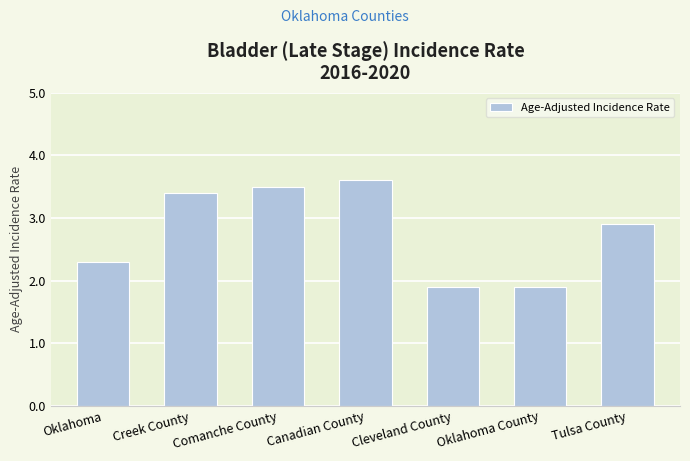

Count the number of data series in this chart.

1